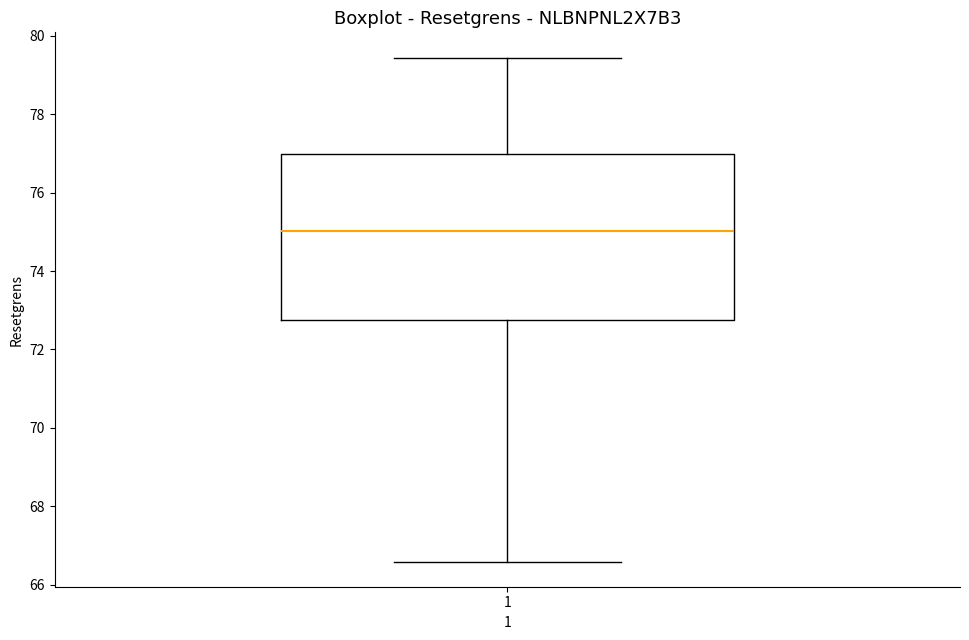

Transcribe this box plot: give where the median line is, the range the box spans, and where the two whiskers end, as read against the y-axis. The values are not printed on the chart, so give them approximately, as read against the axis.

median 75.0, box 72.8 to 77.0, whiskers 66.6 to 79.4